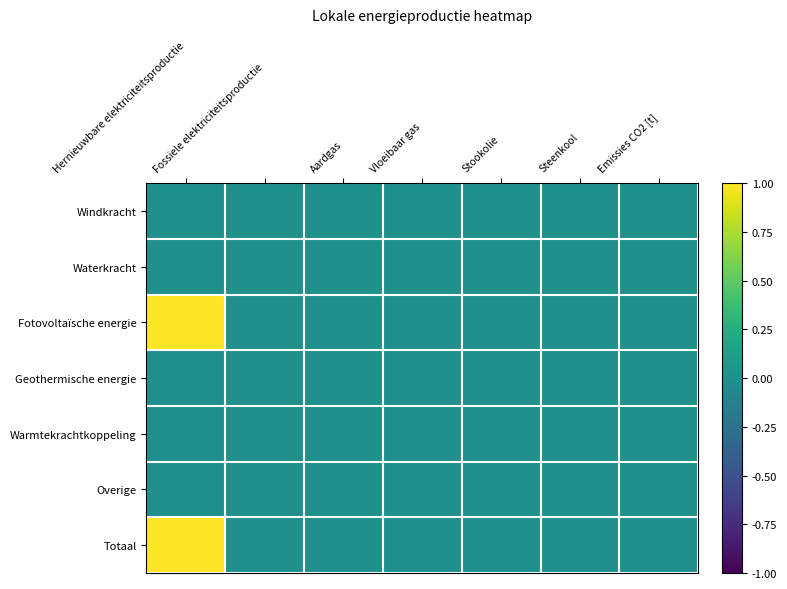

At Vloeibaar gas, list the series in order from smallest to largest.

Windkracht, Waterkracht, Fotovoltaïsche energie, Geothermische energie, Warmtekrachtkoppeling, Overige, Totaal